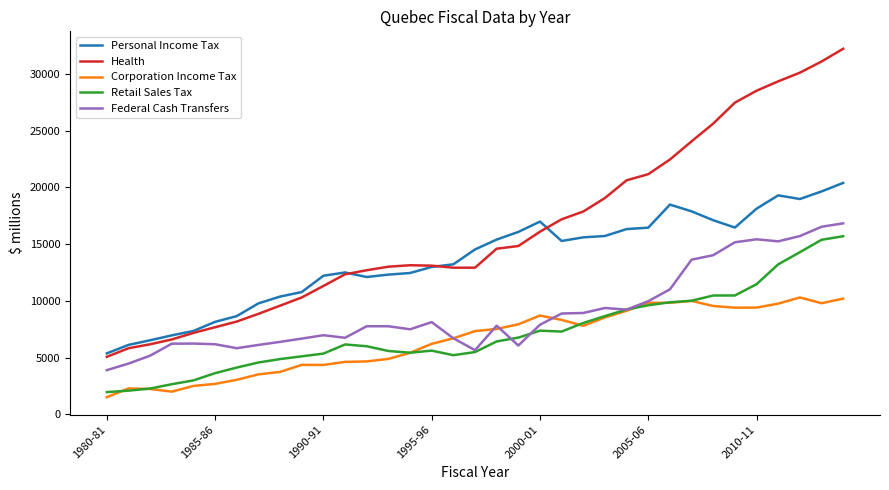

Which series has the largest total across all categories?

Health